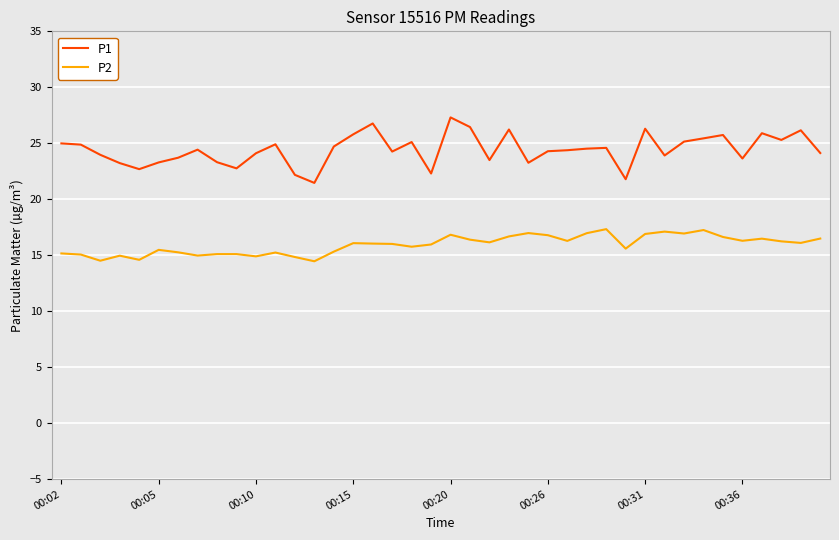

Which series has the largest range (max minus min)?

P1